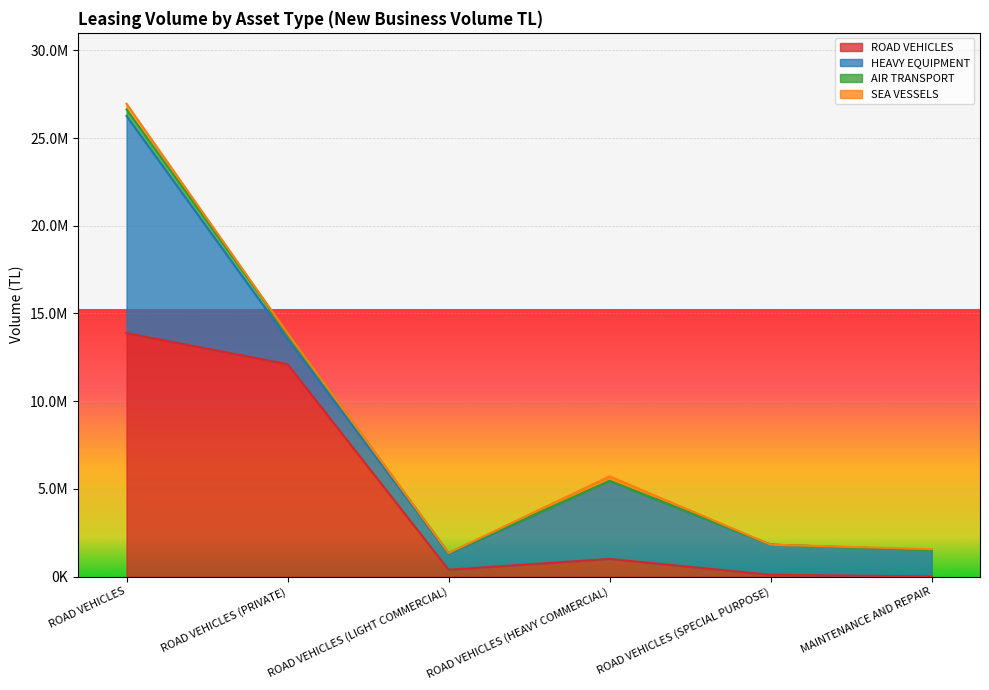

After their last crossing, which series has the higher values: HEAVY EQUIPMENT or ROAD VEHICLES?

HEAVY EQUIPMENT